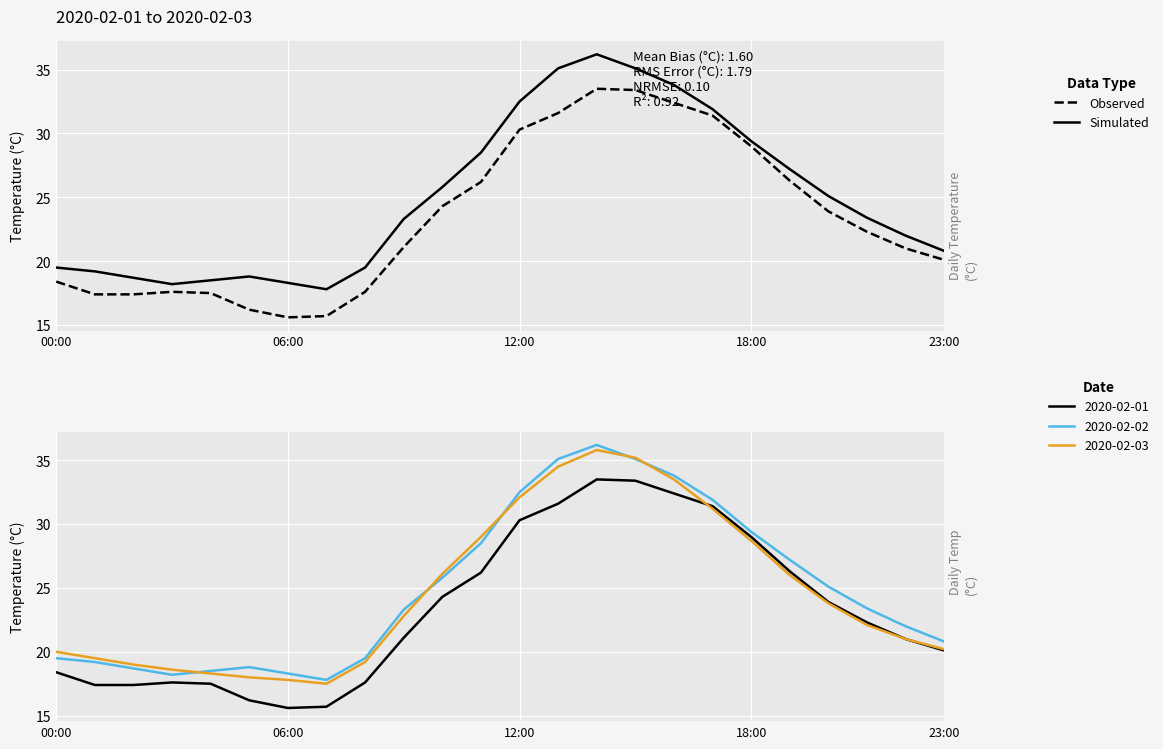

What is the value of the Observed (Feb-01) point at the 12th from the left?

26.2